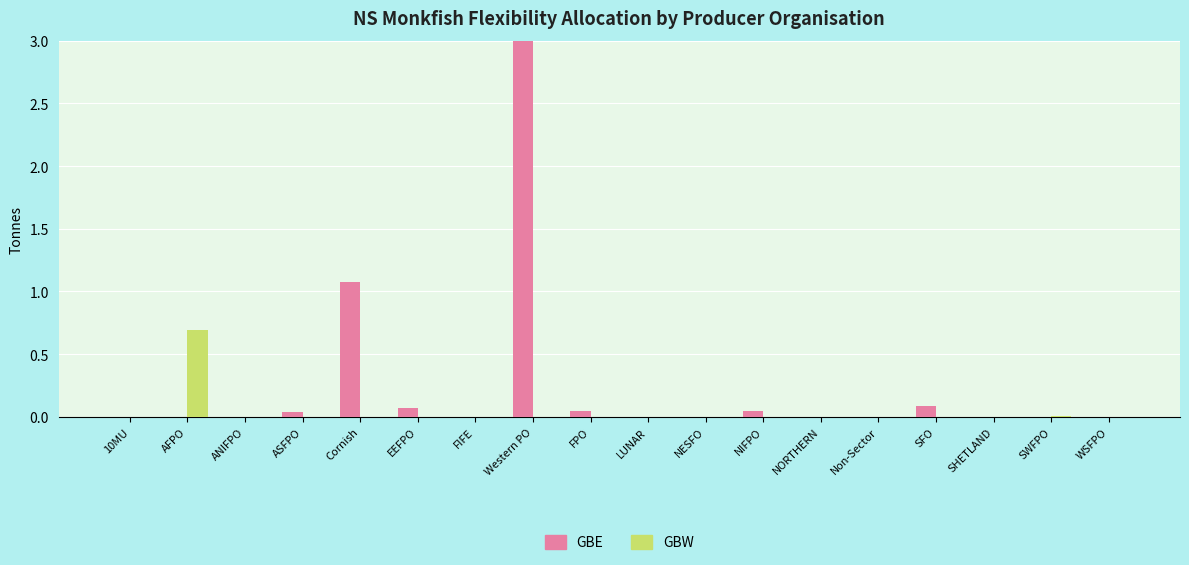

Reading left to right, what are all the values shown in this chart?

GBE: 10MU=0.0	AFPO=0.0	ANIFPO=0.0	ASFPO=0.0	Cornish=1.1	EEFPO=0.1	FIFE=0.0	Western PO=118.3	FPO=0.0	LUNAR=0.0	NESFO=0.0	NIFPO=0.0	NORTHERN=0.0	Non-Sector=0.0	SFO=0.1	SHETLAND=0.0	SWFPO=0.0	WSFPO=0.0
GBW: 10MU=0.0	AFPO=0.7	ANIFPO=0.0	ASFPO=0.0	Cornish=0.0	EEFPO=0.0	FIFE=0.0	Western PO=0.0	FPO=0.0	LUNAR=0.0	NESFO=0.0	NIFPO=0.0	NORTHERN=0.0	Non-Sector=0.0	SFO=0.0	SHETLAND=0.0	SWFPO=0.0	WSFPO=0.0